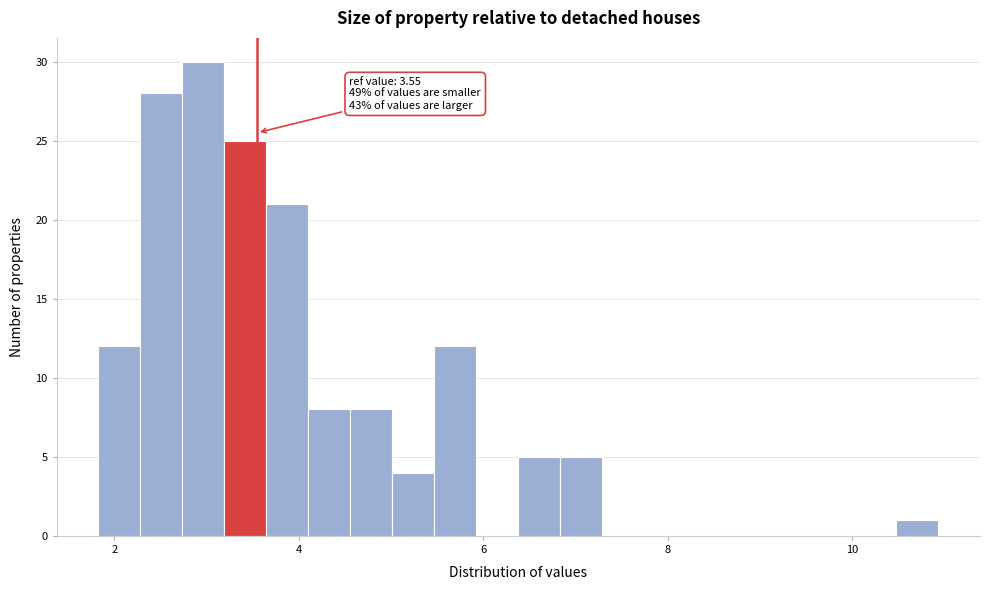

Read against the x-axis, roughly where is the centre of the tallest bar?

3.0